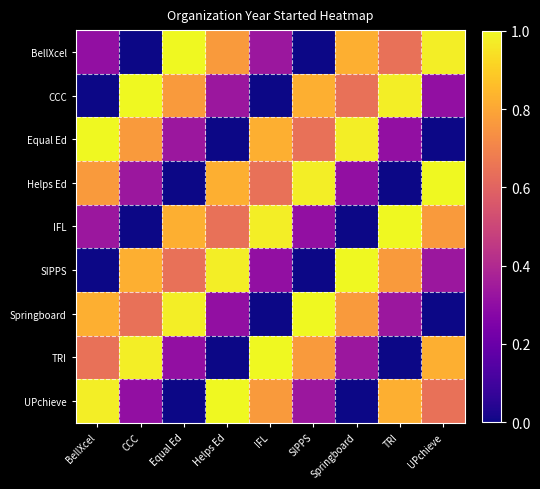

What is the difference between the highest and lowest values at UPchieve?

1.0